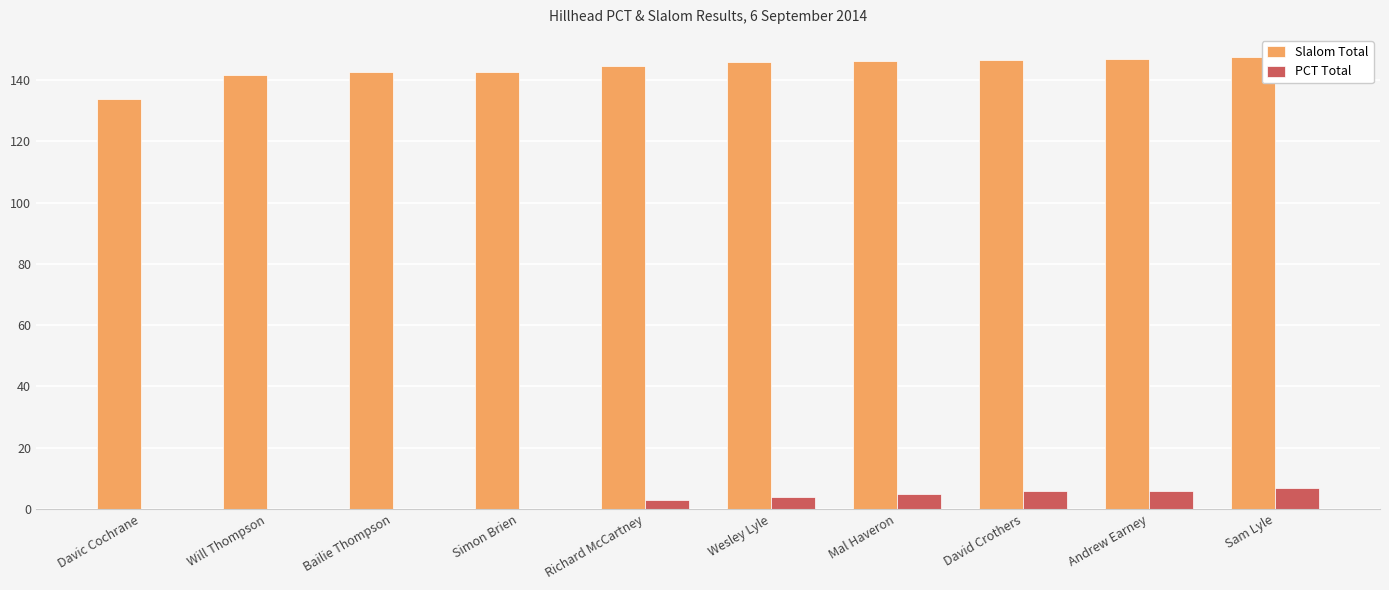

What is the sum of the Slalom Total values at Mal Haveron and Davic Cochrane?

280.2